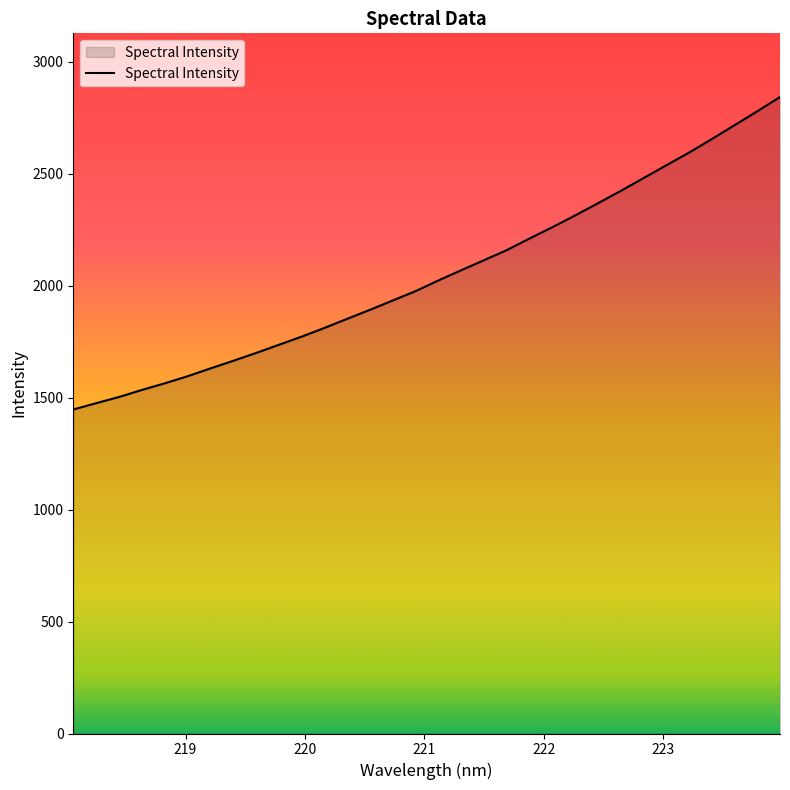

What is the difference between the maximum and minimum values?

1395.9